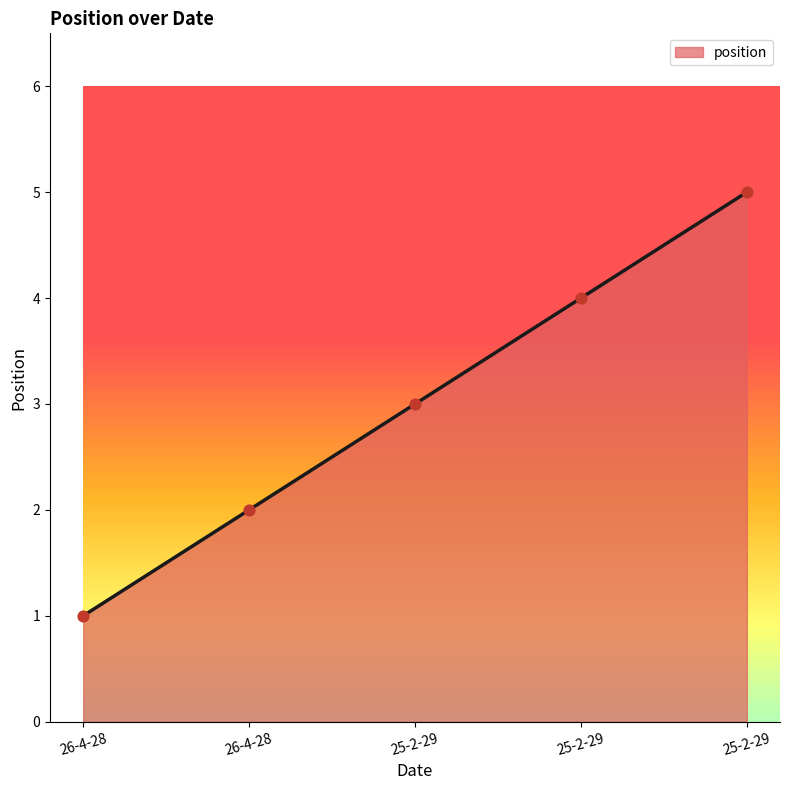

What is the change in value from 26-4-28 to 25-2-29?

+3